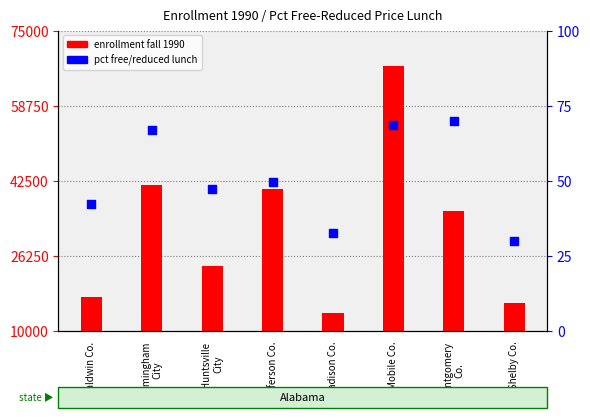

Which series has the largest Y range (max minus min)?

enrollment fall 1990